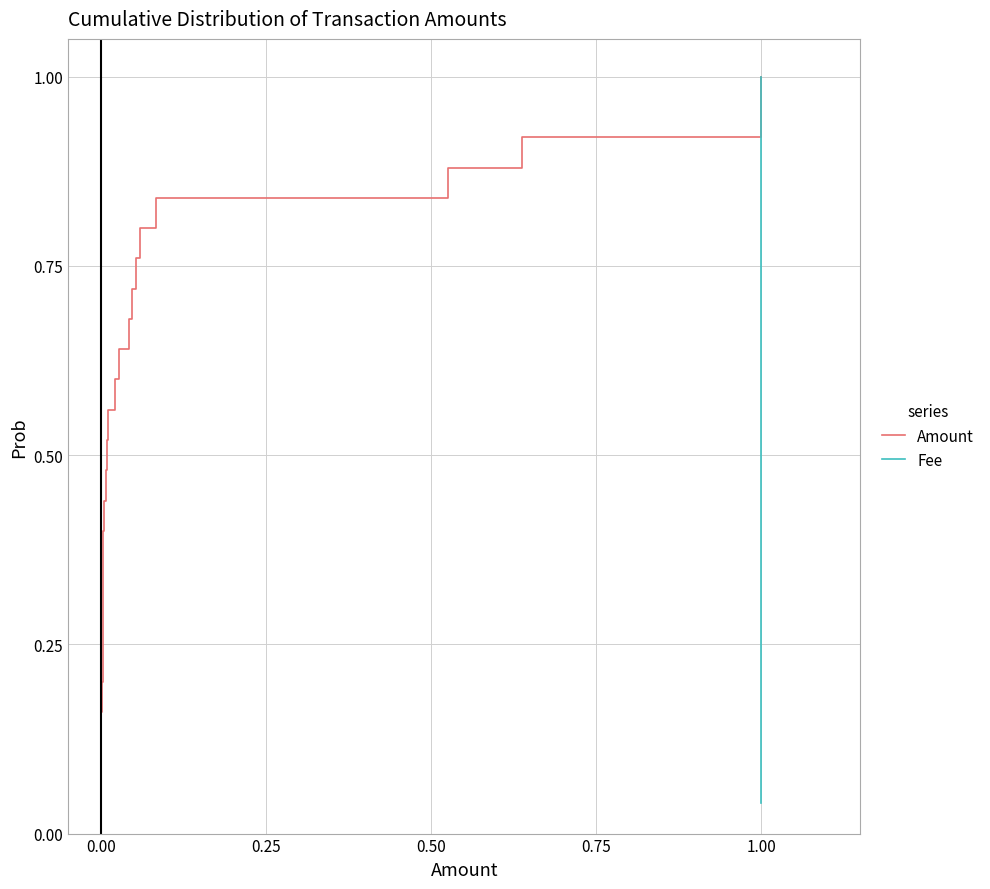

Count the number of data series in this chart.

2